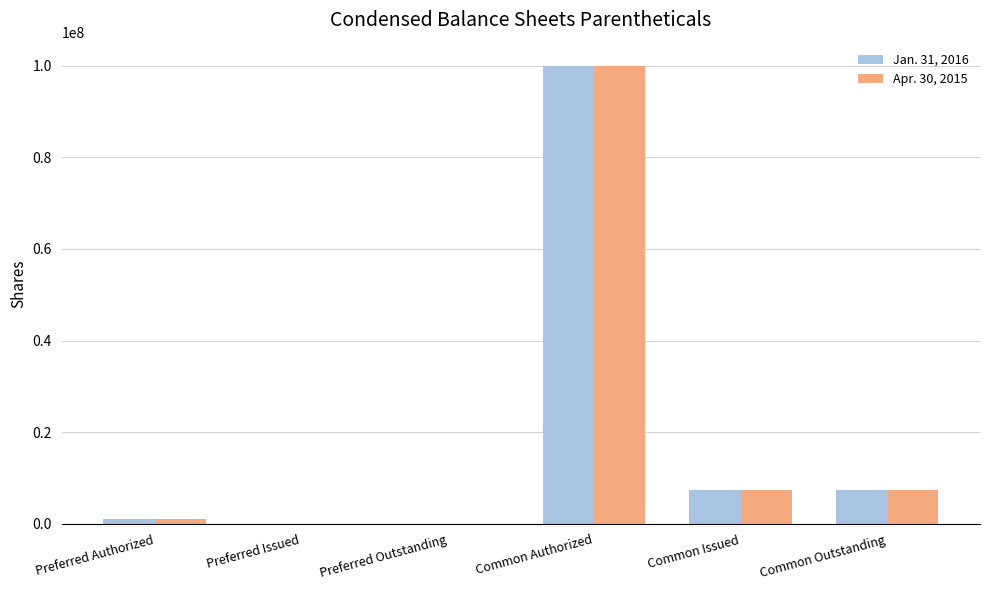

What is the total value across all series at Common Authorized?

200000000